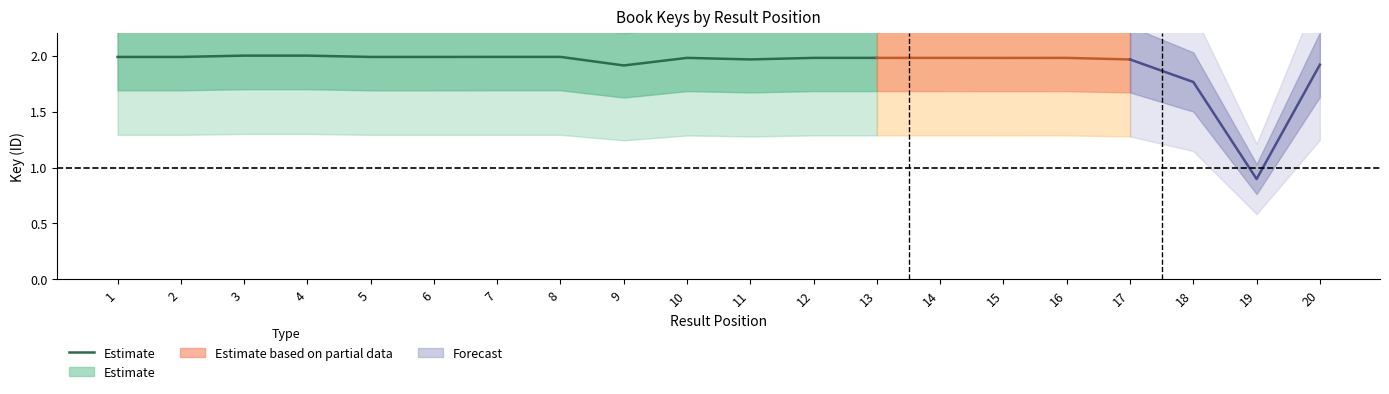

Rank the categories by value from highest to lowest.

4, 3, 8, 7, 2, 1, 6, 5, 12, 10, 13, 11, 9